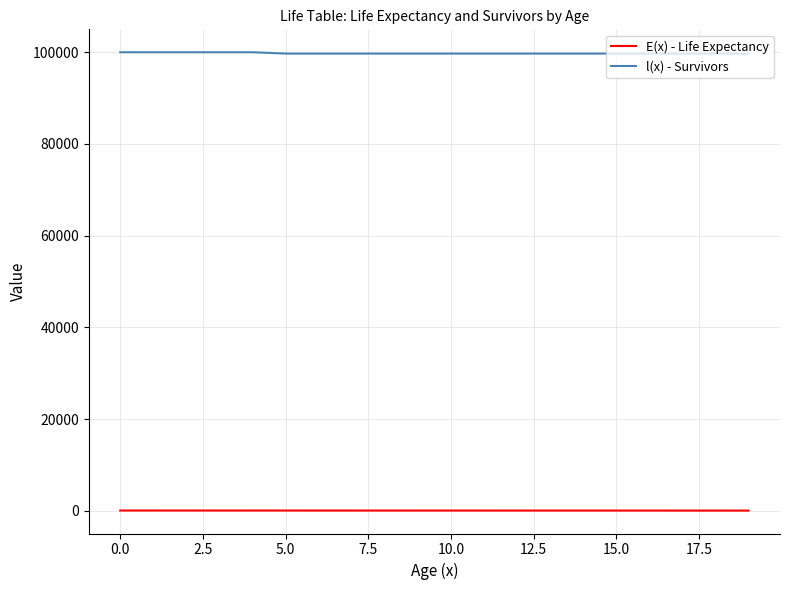

What is the minimum value for E(x) - Life Expectancy?

64.0